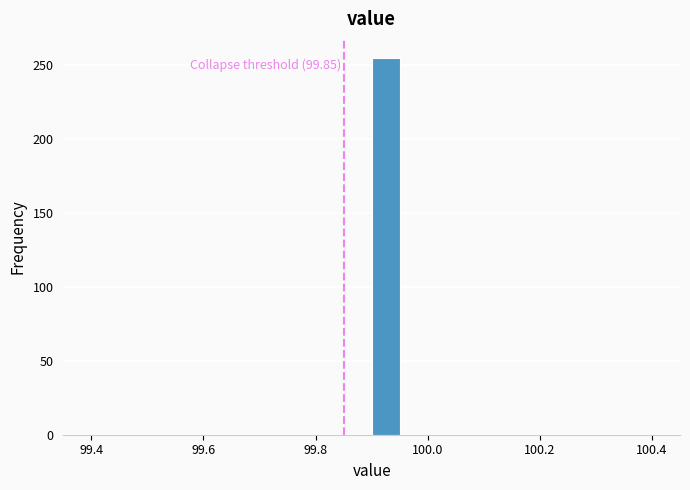

Read against the x-axis, roughly where is the centre of the tallest bar?

99.92